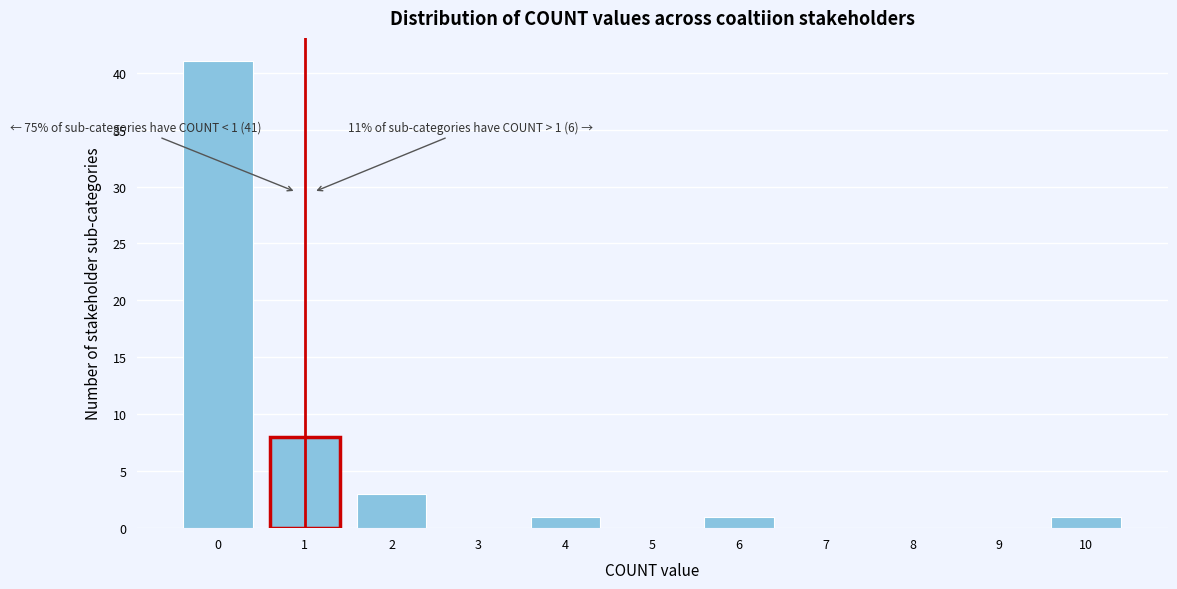

Which range on the x-axis has the tallest bar?

-0.5 to 0.5